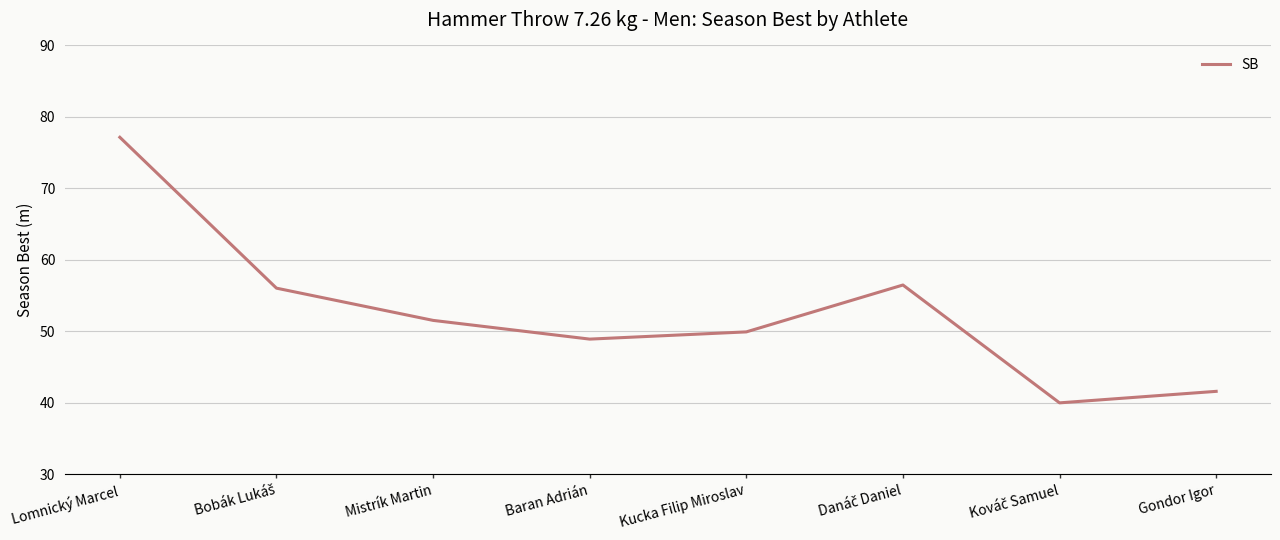

Does the chart display data point markers on the line(s)?

No